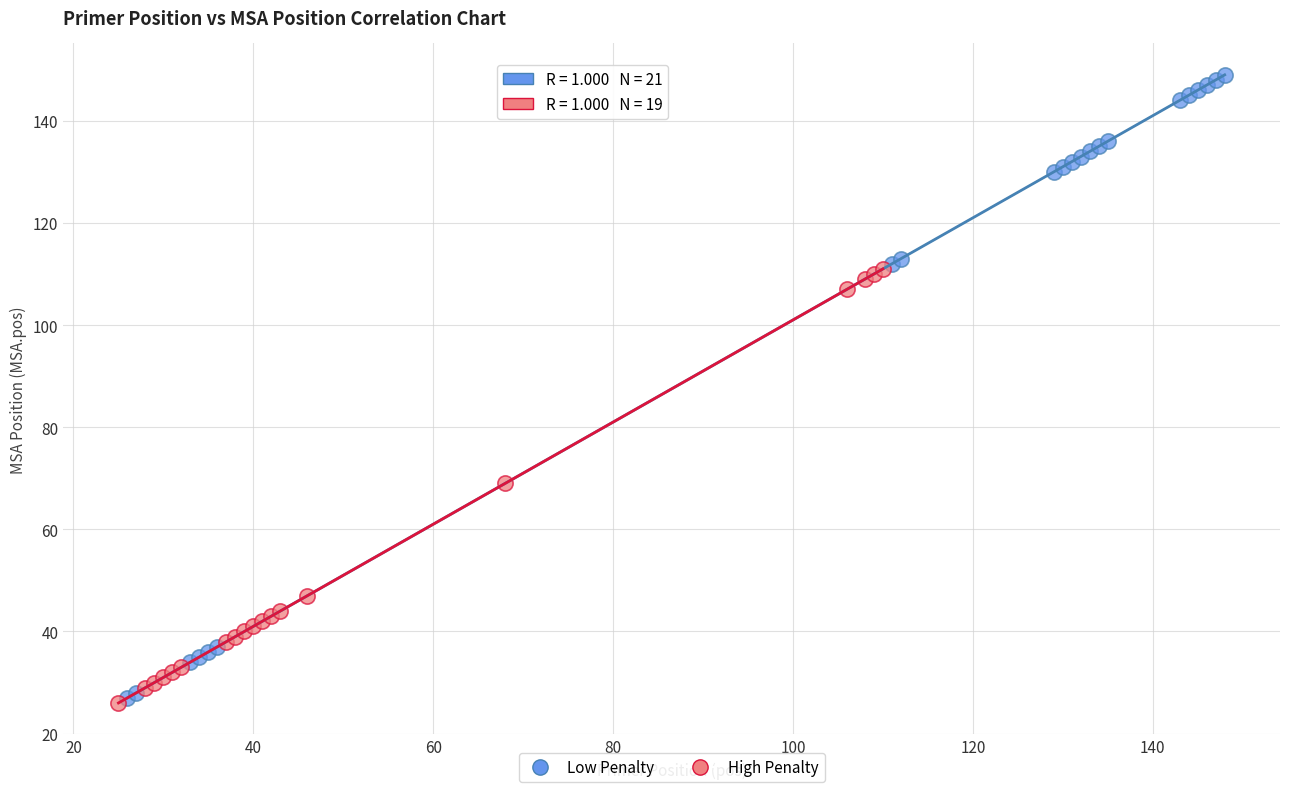

Which series has the widest spread of Y values?

Low Penalty